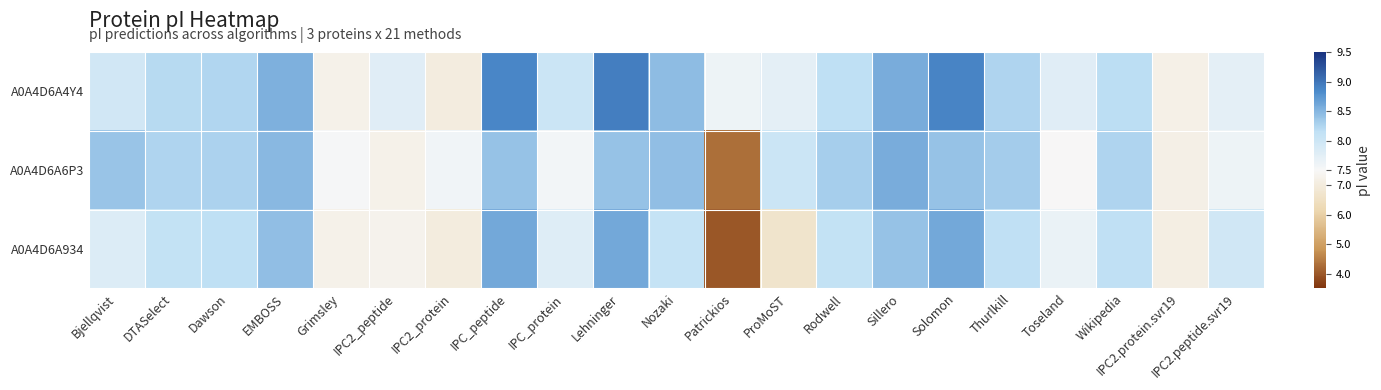

What is the spread (max minus min) of values at ProMoST?

1.3